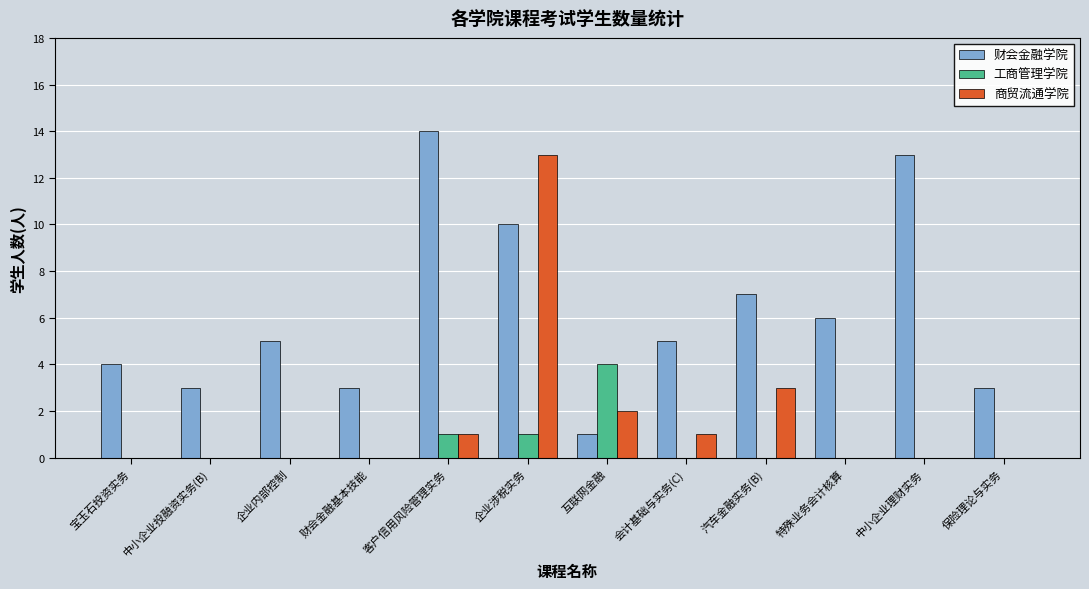

At which label is 财会金融学院 closest to 7?

汽车金融实务(B)